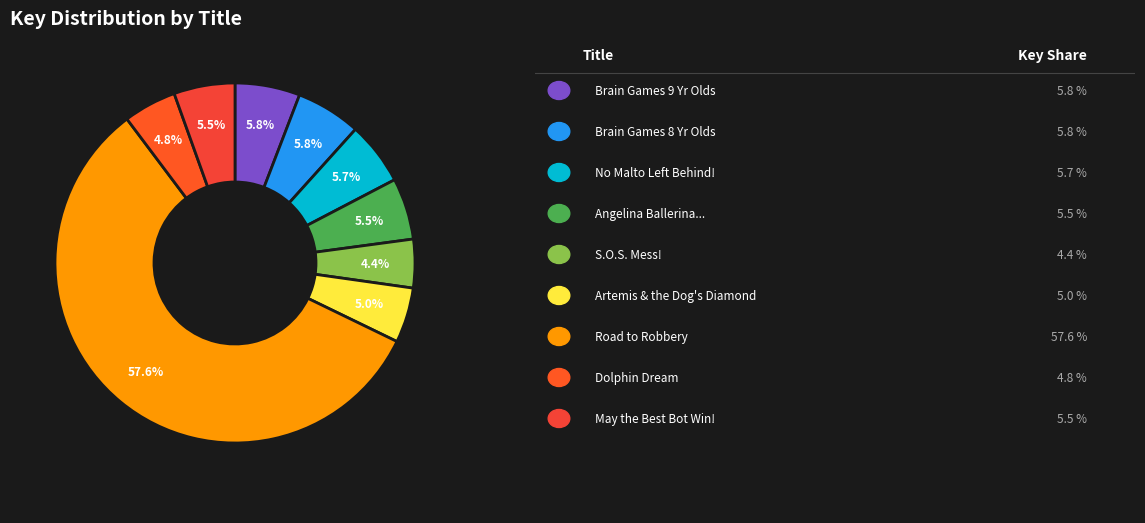

How many slices are in this pie chart?

9